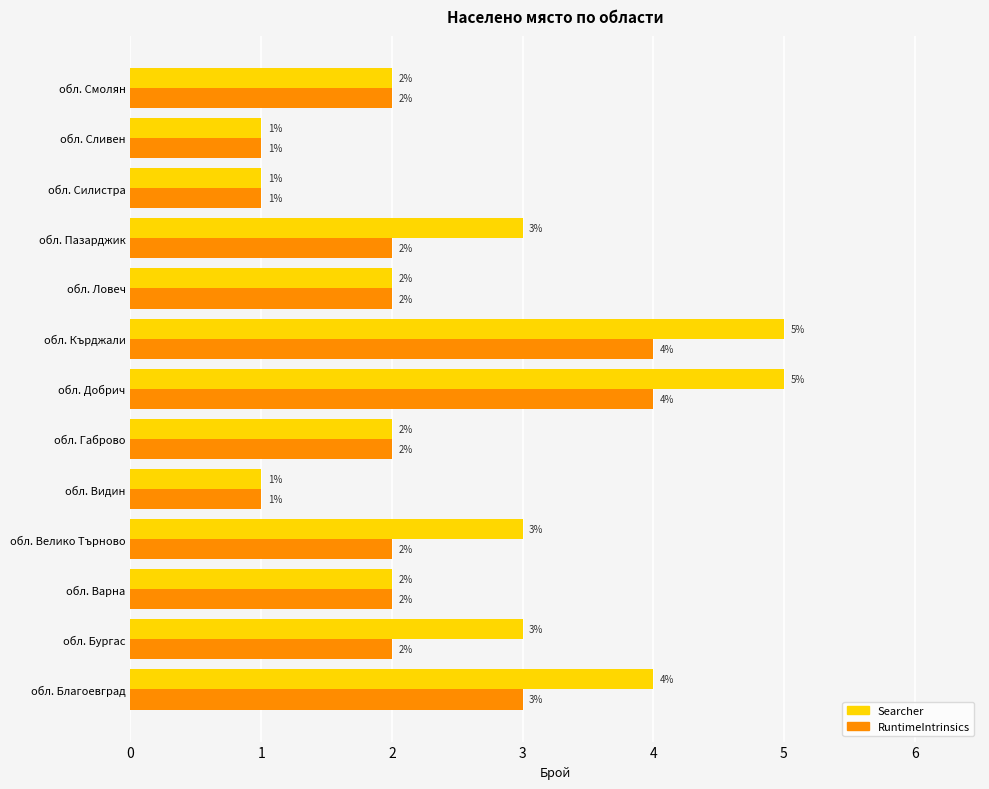

How many series are shown in this chart?

2